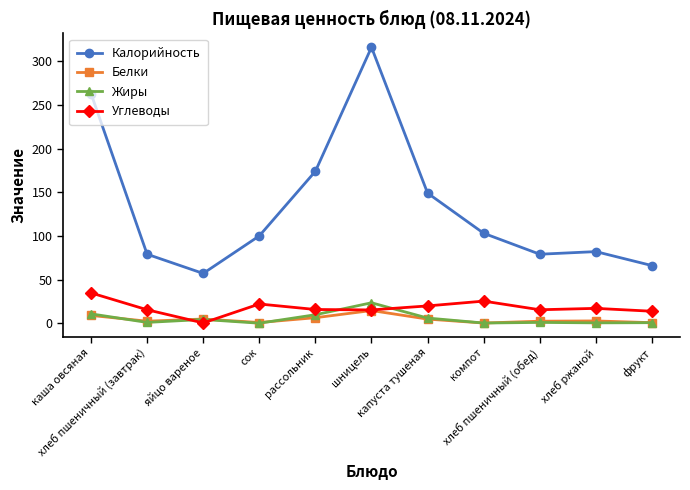

At how many categories does at least one series exceed 127?

4